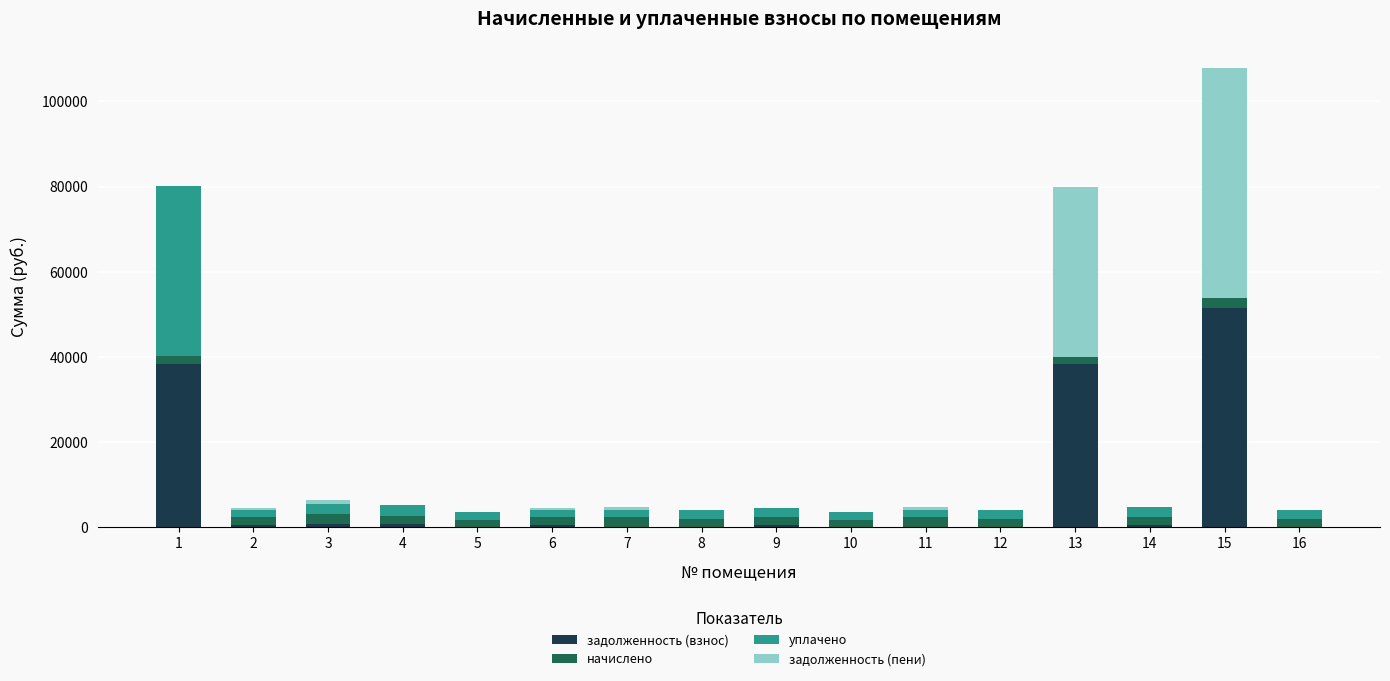

How many series are shown in this chart?

4